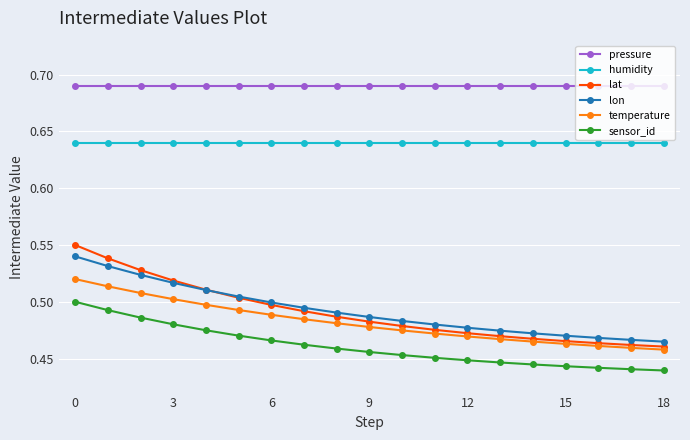

Which series has the largest total across all categories?

pressure